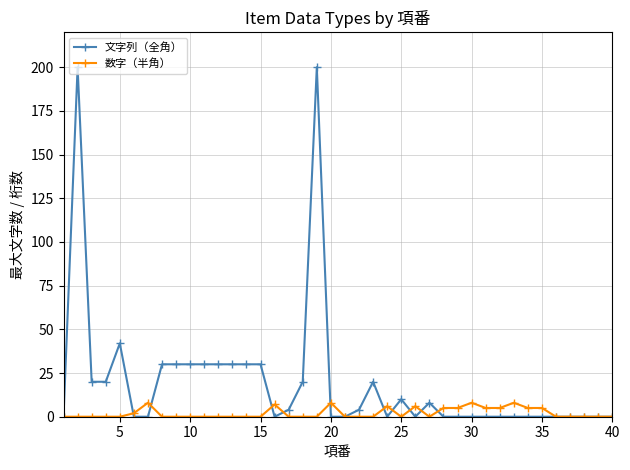

True or false: 数字（半角） has more than 0 points higher than both neighbors.

True